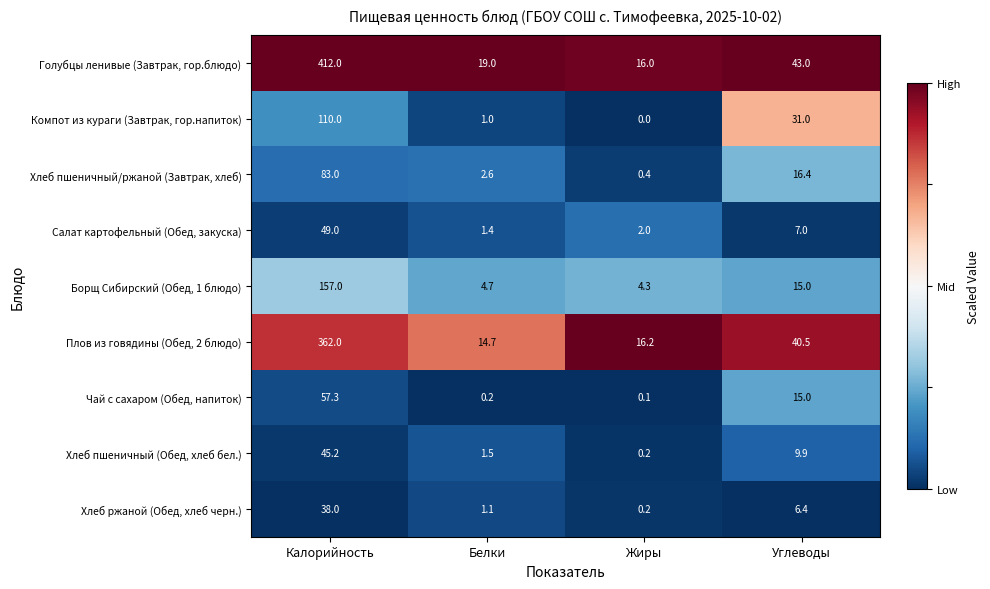

The value of Хлеб пшеничный (Обед, хлеб бел.) at Углеводы is 9.9. True or false?

True